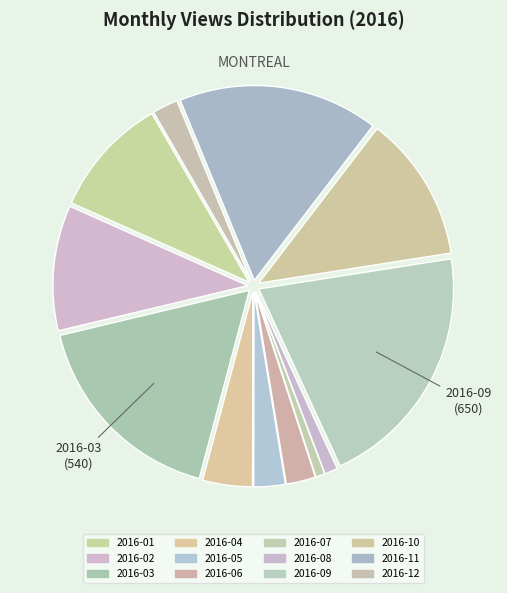

How many slices are in this pie chart?

12